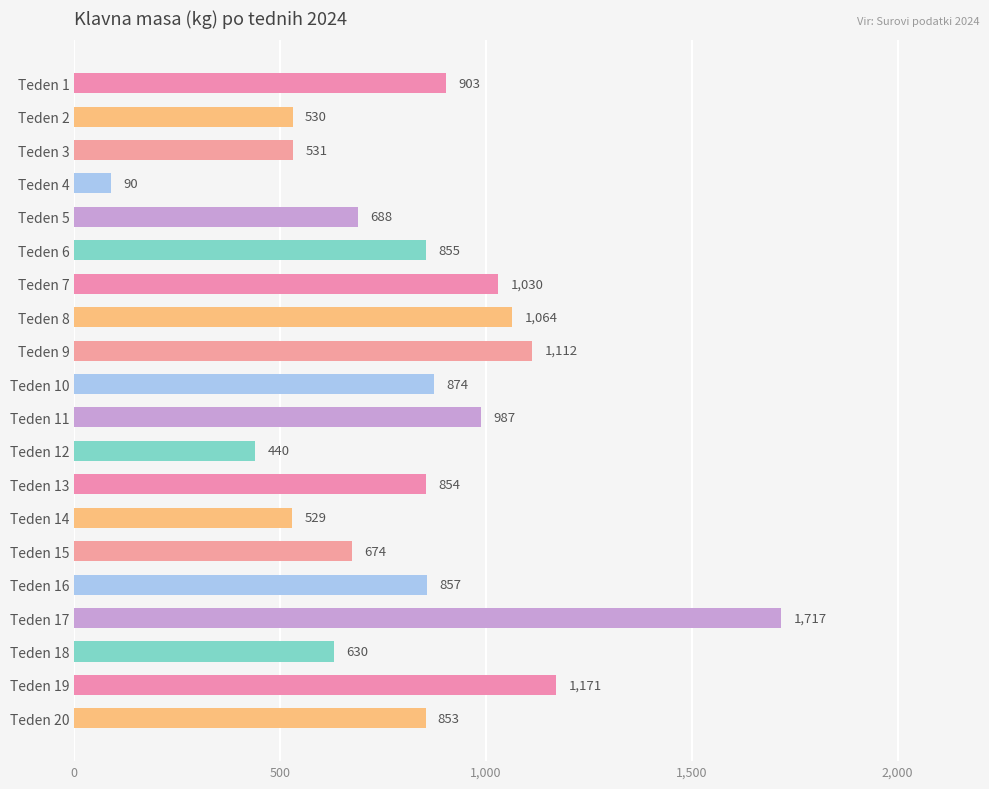

Reading top to bottom, what are all the values shown in this chart?

903	530	531	90	688	855	1030	1064	1112	874	987	440	854	529	674	857	1717	630	1171	853